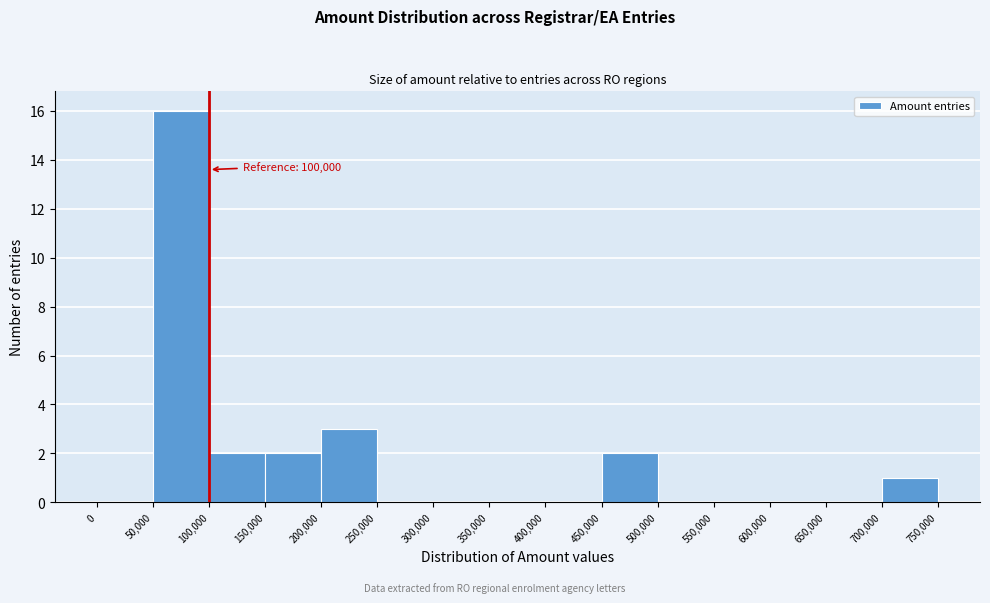

Over which range of the x-axis is the bar tallest?

50,000 to 100,000